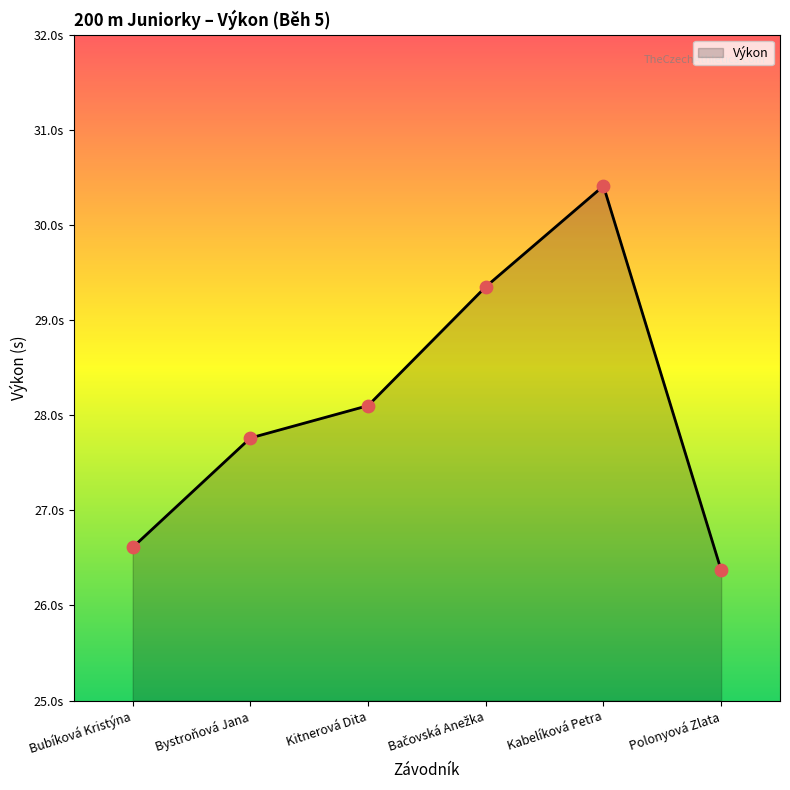

What is the change in value from Bubíková Kristýna to Bačovská Anežka?

+2.7